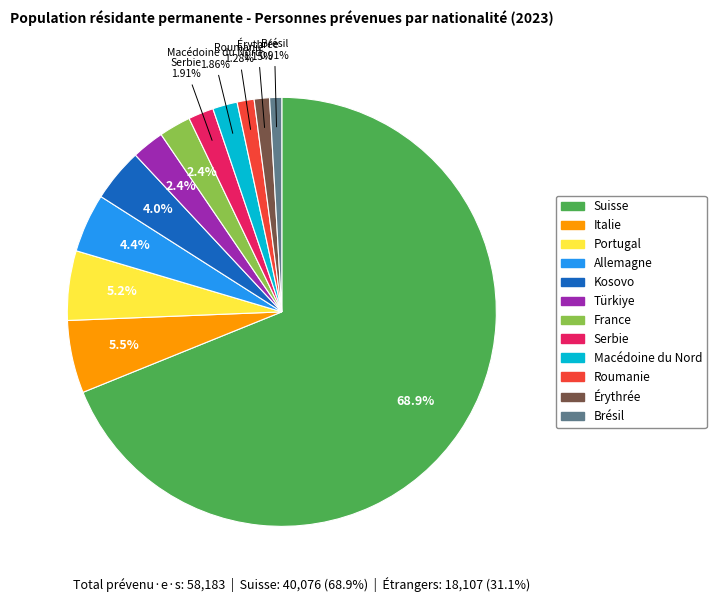

Which category has the biggest portion of the pie?

Suisse